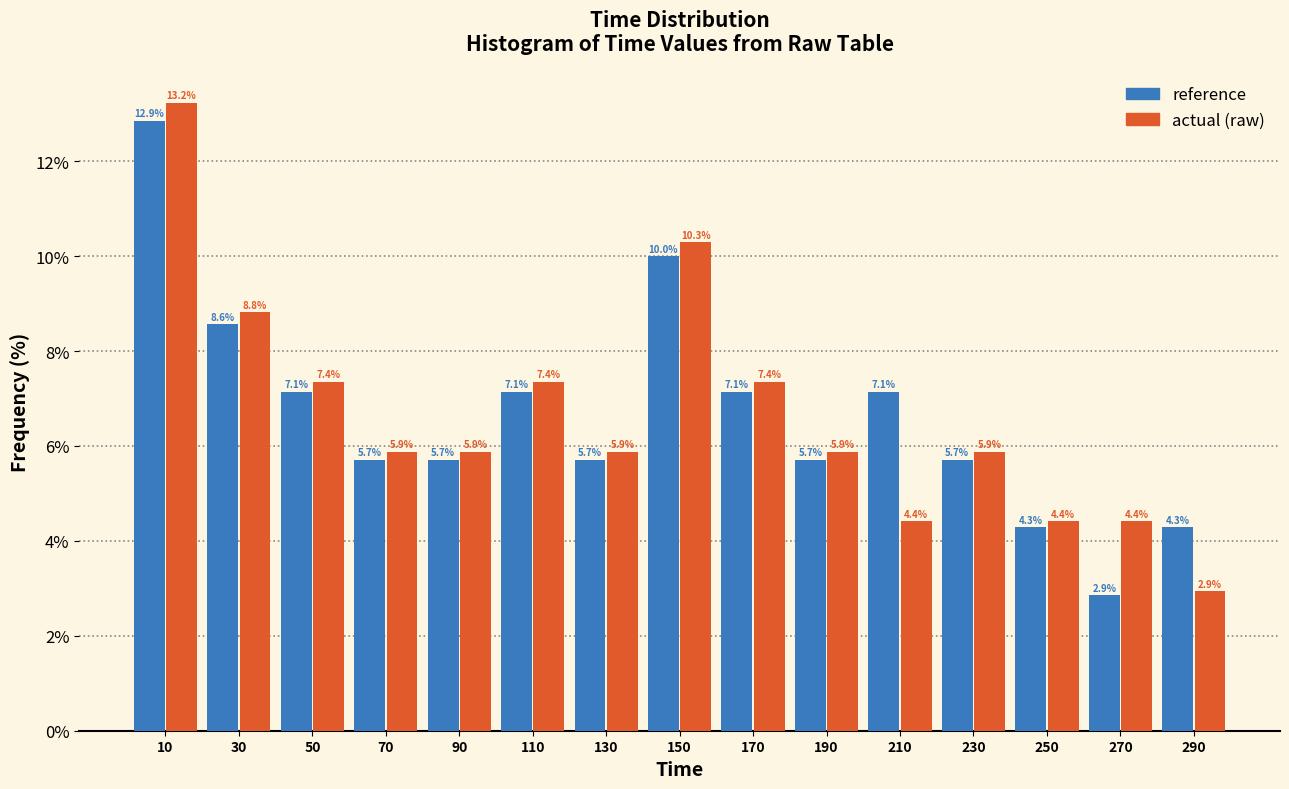

What is the height of the actual (raw) bar covering 0 to 20 on the x-axis?

13.2